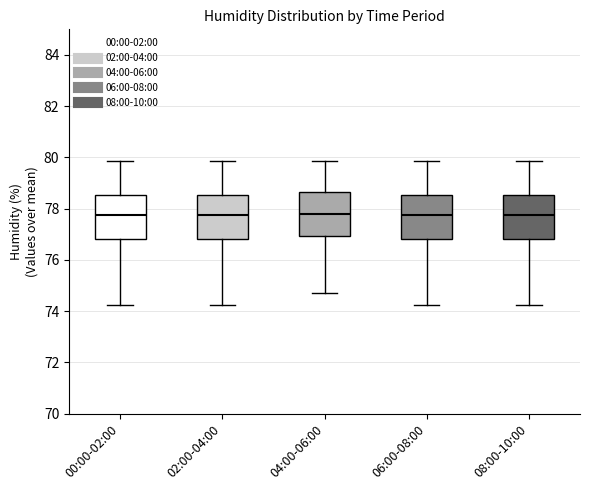

Reading left to right, transcribe this box plot: for each box, give where its median line is, the range the box spans, and where its two whiskers end, as read against the y-axis. The values are not printed on the chart, so give them approximately, as read against the axis.

00:00-02:00: median 77.8, box 76.8 to 78.6, whiskers 74.2 to 79.8
02:00-04:00: median 77.8, box 76.8 to 78.6, whiskers 74.2 to 79.8
04:00-06:00: median 77.8, box 77.0 to 78.6, whiskers 74.8 to 79.8
06:00-08:00: median 77.8, box 76.8 to 78.6, whiskers 74.2 to 79.8
08:00-10:00: median 77.8, box 76.8 to 78.6, whiskers 74.2 to 79.8